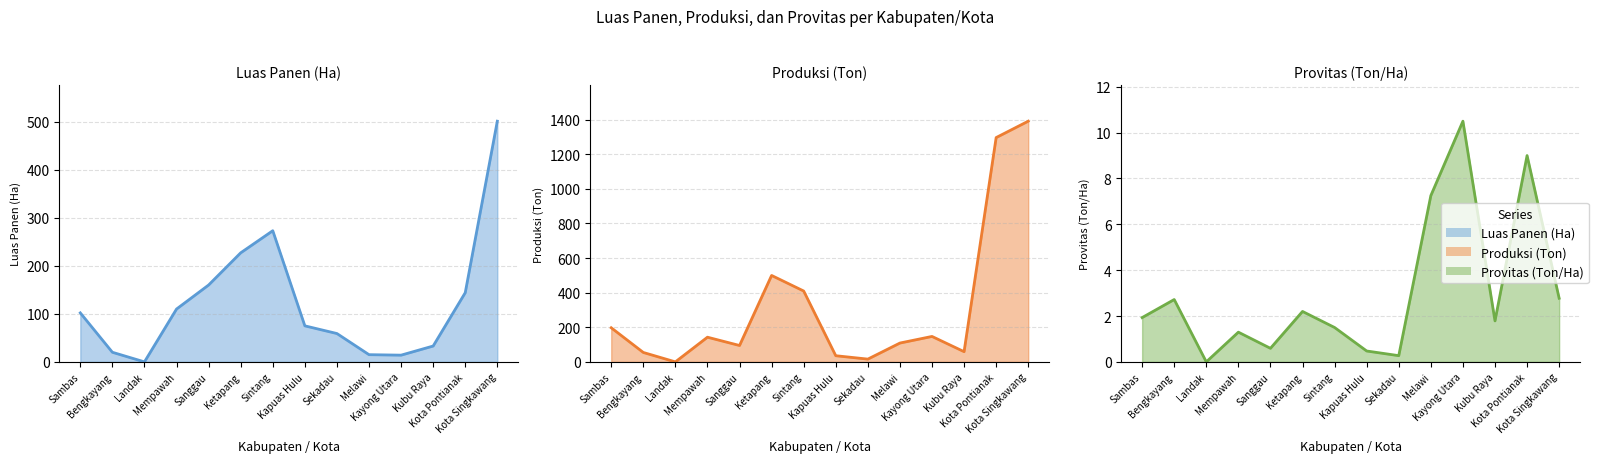

List the series in order of their peak value, lowest first.

Provitas (Ton/Ha) line, Luas Panen (Ha) line, Produksi (Ton) line